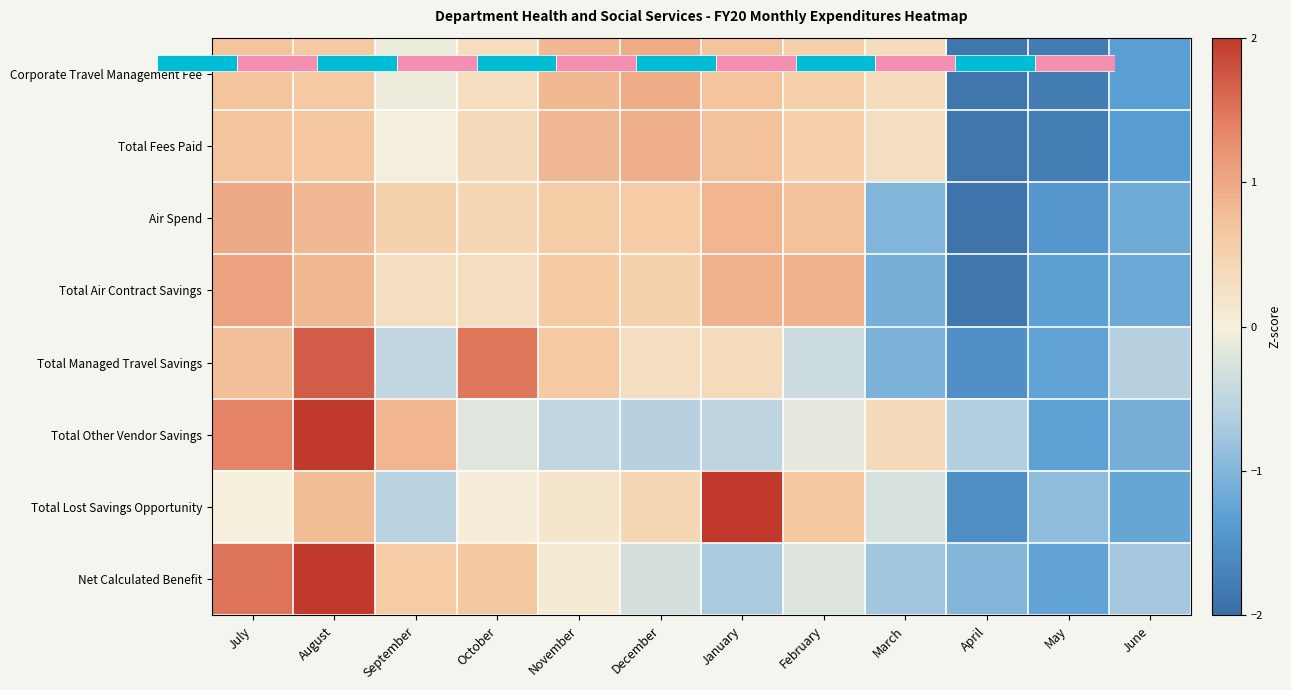

What is the sum of the Total Fees Paid values at October and November?

1.2